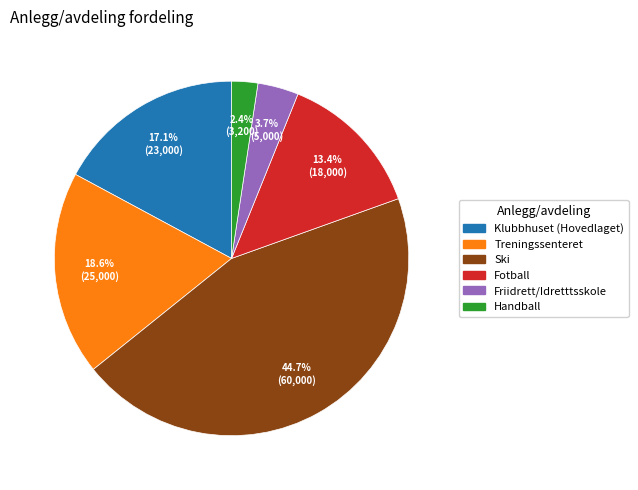

The Ski slice represents 45% of the pie. True or false?

True